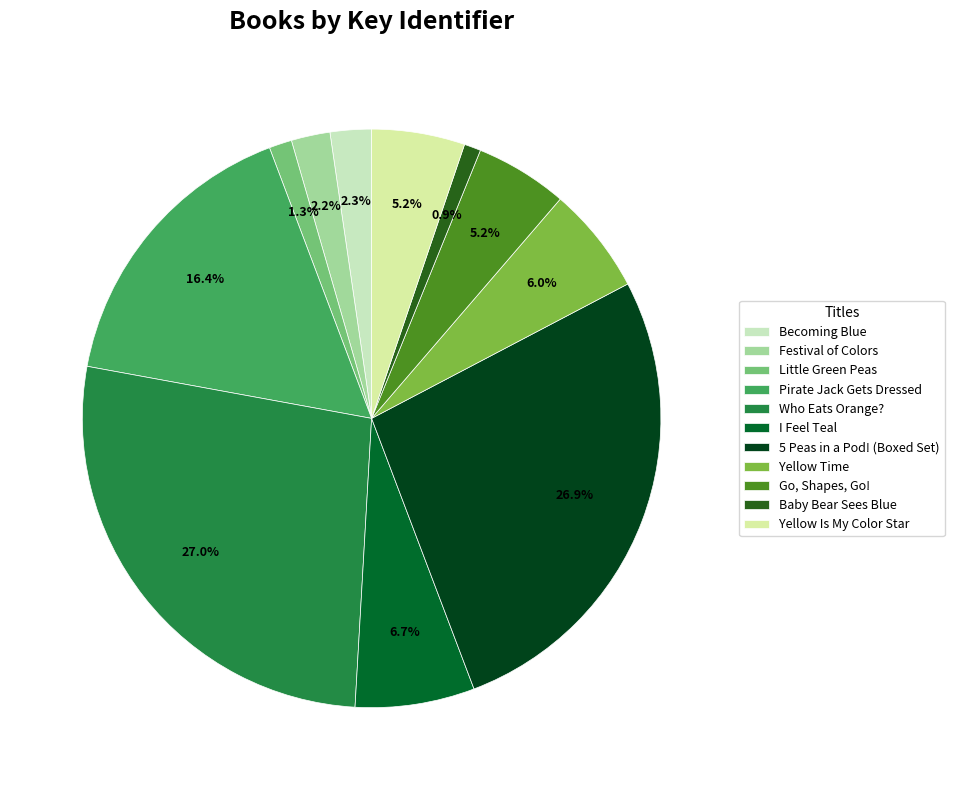

Is it true that Little Green Peas is 1% of the pie?

True